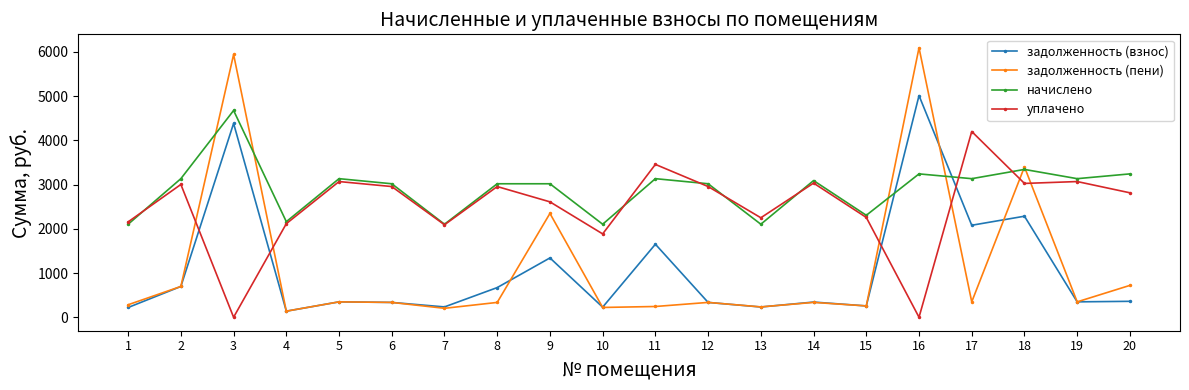

Is it true that начислено equals 3016.8 at 9?

True